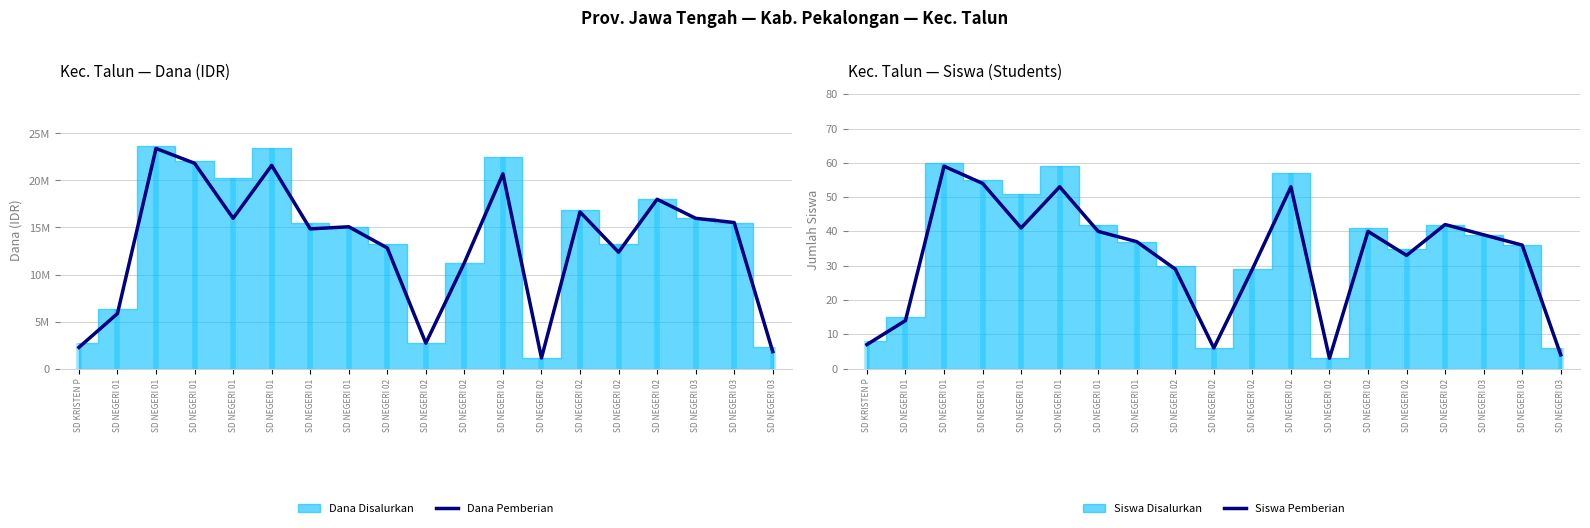

Reading left to right, extract all data points from this chart.

Dana Pemberian: SD KRISTEN P=2250000	SD NEGERI 01=5850000	SD NEGERI 01=23400000	SD NEGERI 01=21825000	SD NEGERI 01=15975000	SD NEGERI 01=21600000	SD NEGERI 01=14850000	SD NEGERI 01=15075000	SD NEGERI 02=12825000	SD NEGERI 02=2700000	SD NEGERI 02=11250000	SD NEGERI 02=20700000	SD NEGERI 02=1125000	SD NEGERI 02=16650000	SD NEGERI 02=12375000	SD NEGERI 02=18000000	SD NEGERI 03=15975000	SD NEGERI 03=15525000	SD NEGERI 03=1800000
Siswa Pemberian: SD KRISTEN P=7	SD NEGERI 01=14	SD NEGERI 01=59	SD NEGERI 01=54	SD NEGERI 01=41	SD NEGERI 01=53	SD NEGERI 01=40	SD NEGERI 01=37	SD NEGERI 02=29	SD NEGERI 02=6	SD NEGERI 02=29	SD NEGERI 02=53	SD NEGERI 02=3	SD NEGERI 02=40	SD NEGERI 02=33	SD NEGERI 02=42	SD NEGERI 03=39	SD NEGERI 03=36	SD NEGERI 03=4